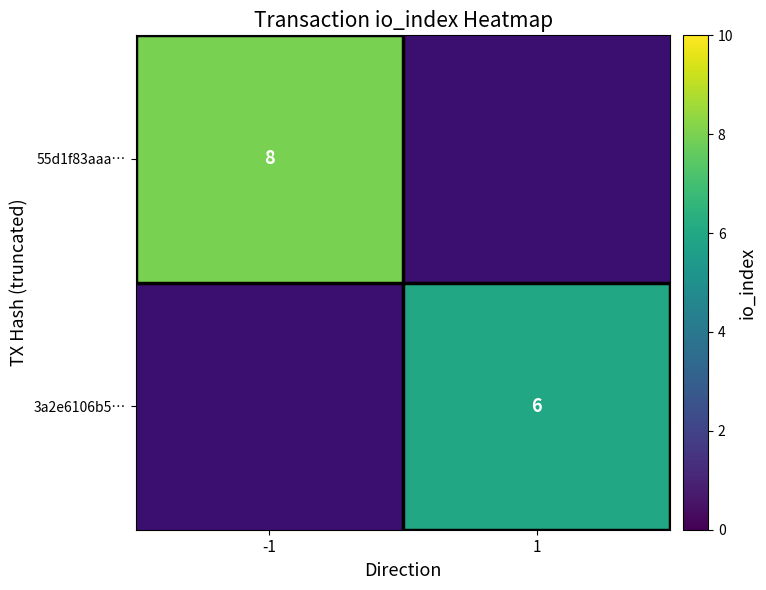

At how many categories does at least one series exceed 6?

1